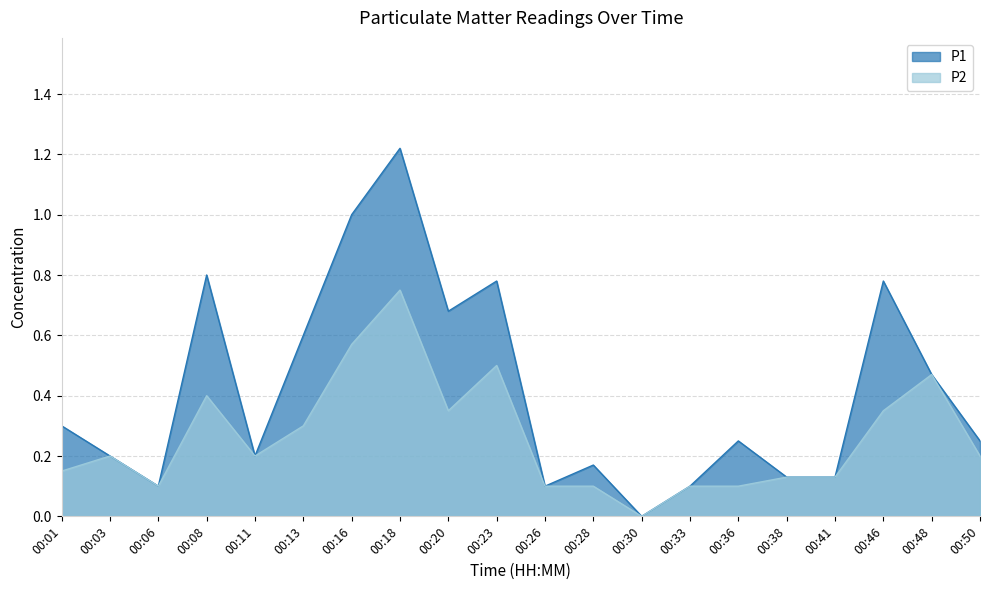

What is the difference between the P2 values at 00:08 and 00:28?

0.3